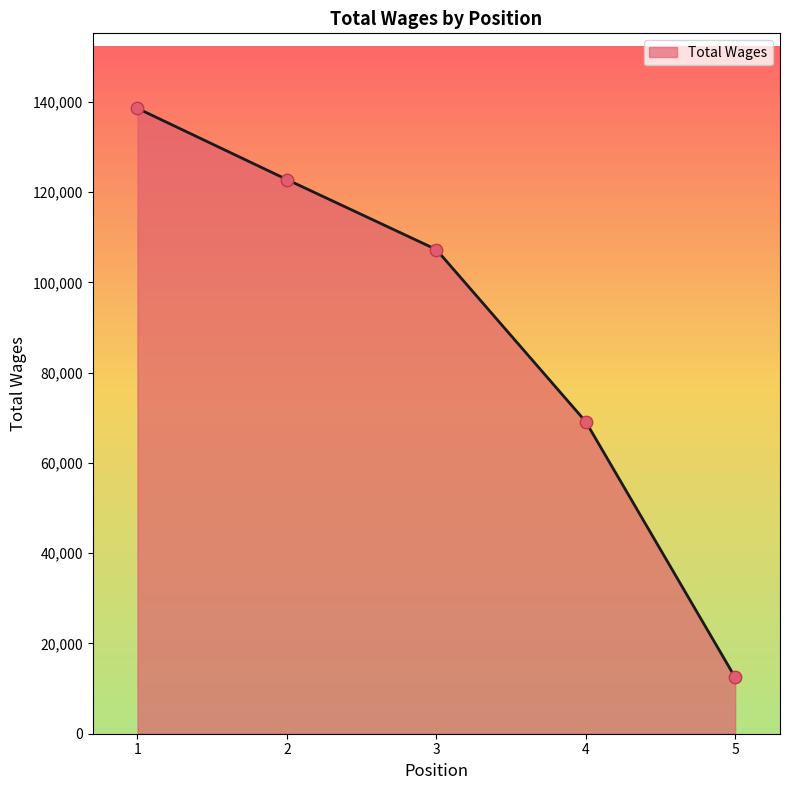

What is the change in value from 1 to 5?

-126088